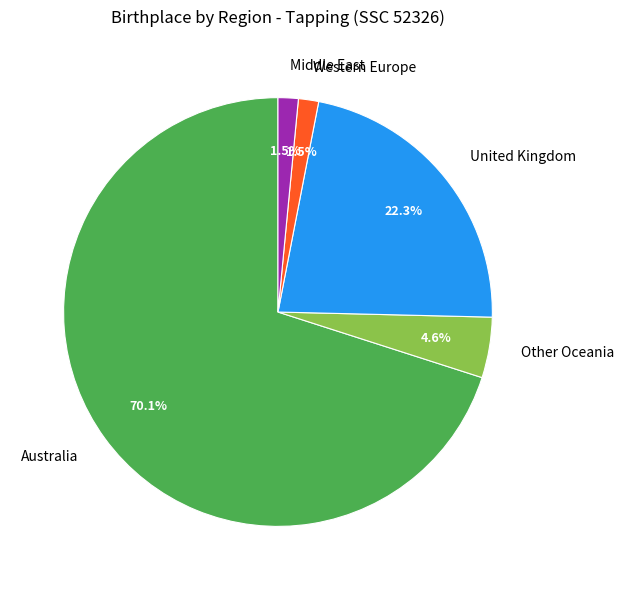

True or false: Western Europe accounts for 11% of the total.

False